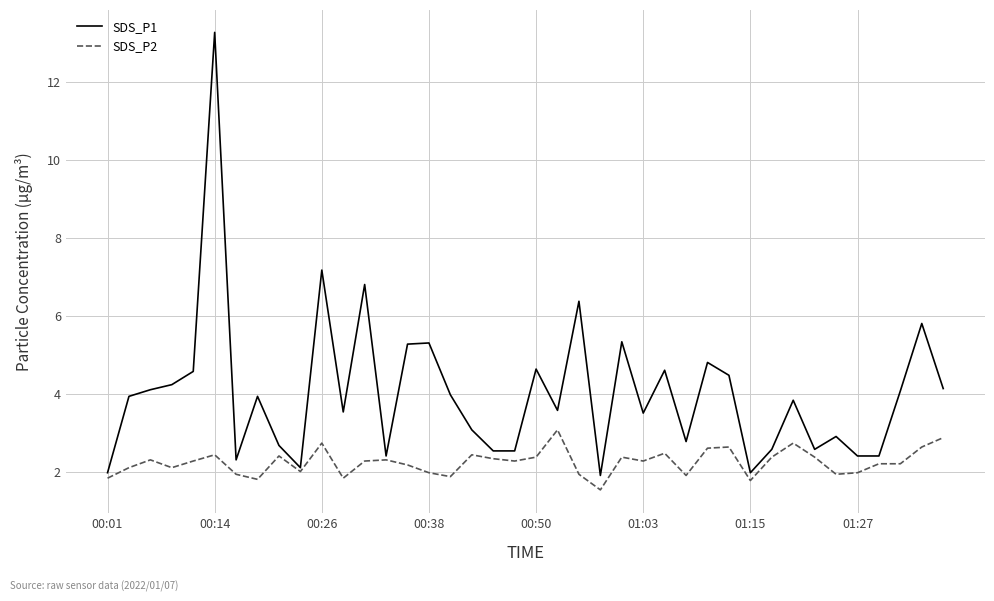

What is the sum of all SDS_P1 values?

160.2